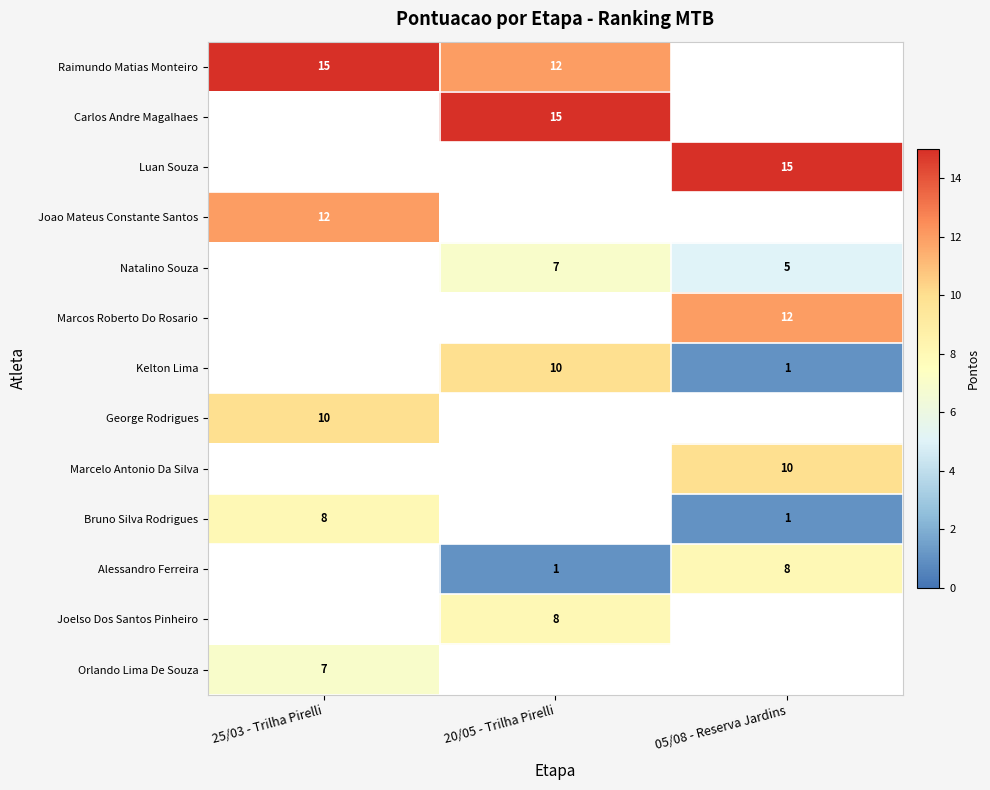

The value of Joao Mateus Constante Santos at 25/03 - Trilha Pirelli is 5. True or false?

False